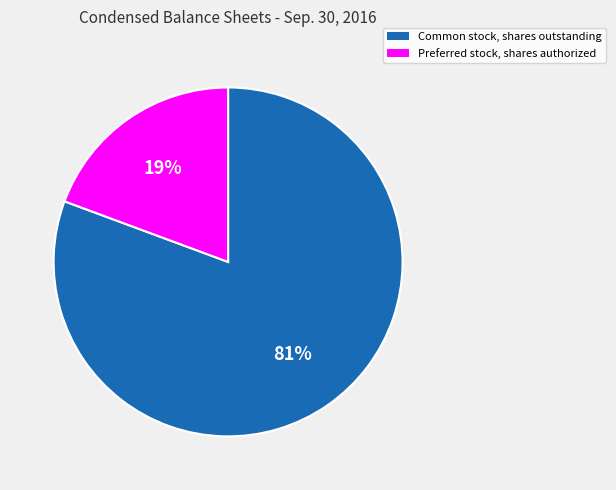

Which category has the biggest portion of the pie?

Common stock, shares outstanding